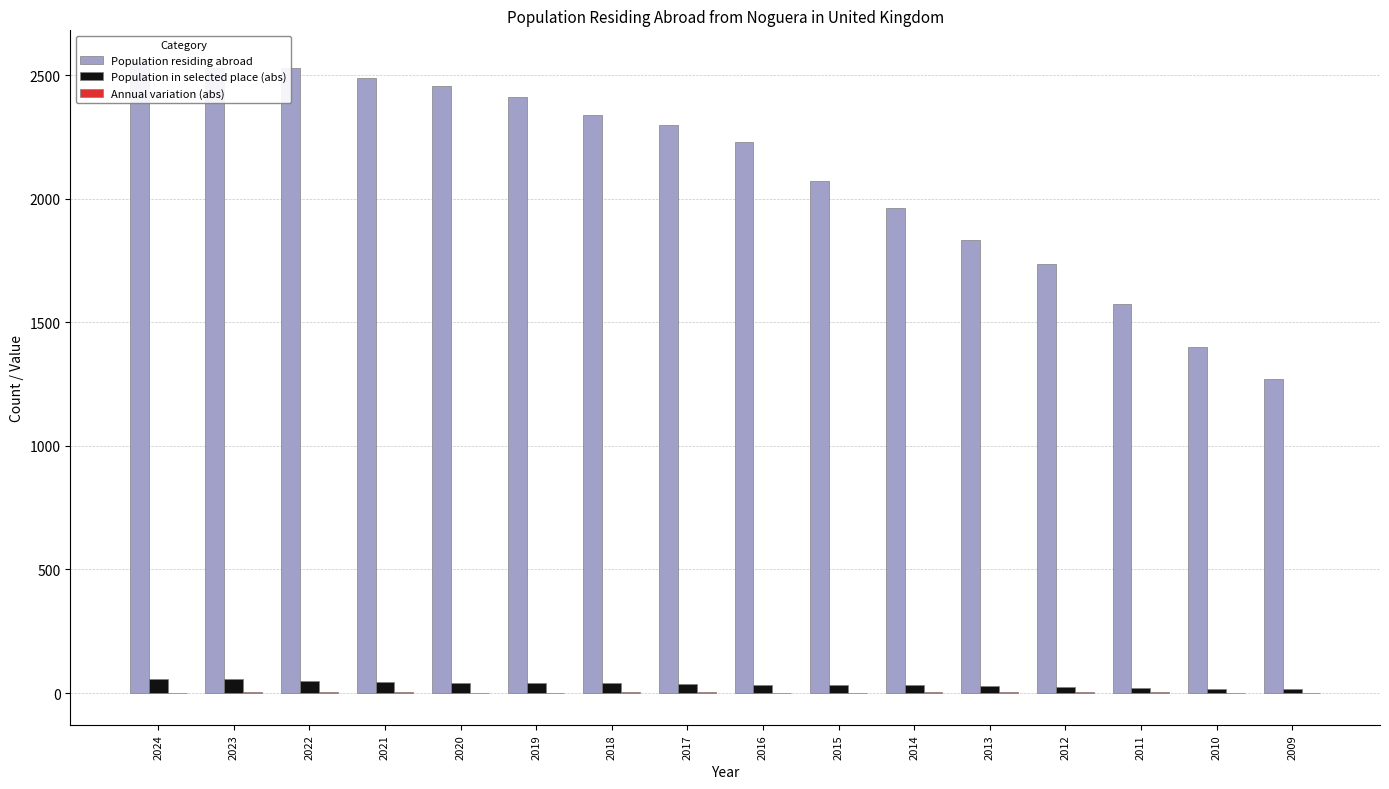

Rank the categories by Annual variation (abs) value from highest to lowest.

2023, 2022, 2018, 2013, 2017, 2012, 2021, 2014, 2011, 2015, 2020, 2024, 2019, 2010, 2009, 2016